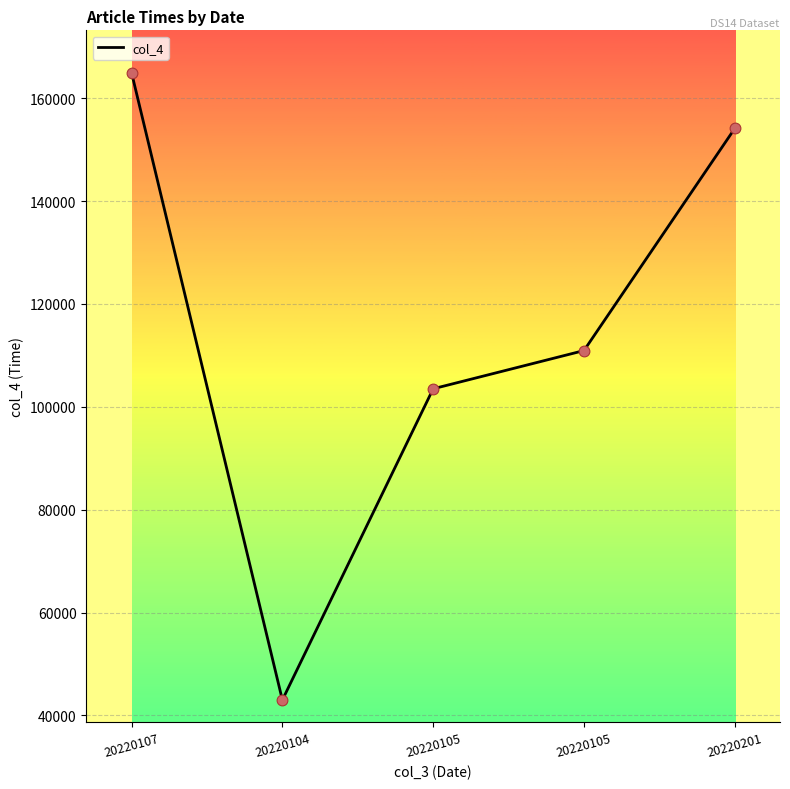

Between 20220105 and 20220105, which is larger?

20220105